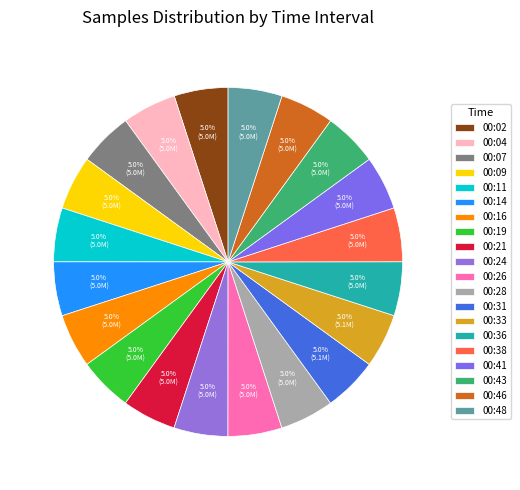

The 00:07 slice represents 1% of the pie. True or false?

False